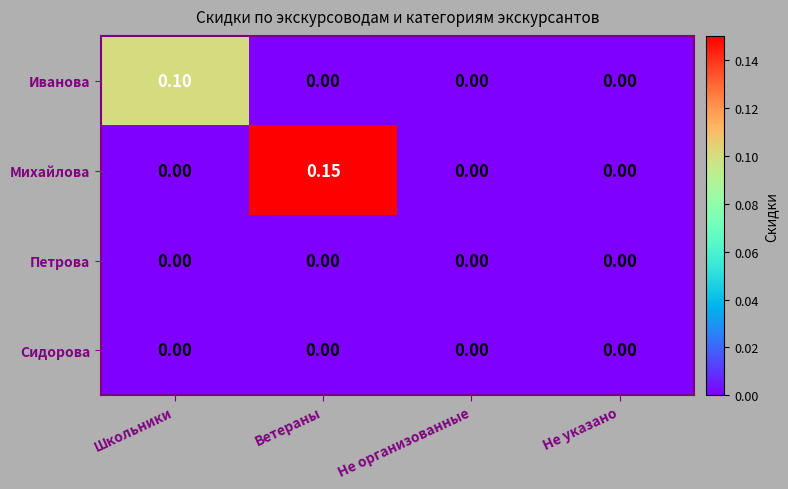

Between Школьники and Ветераны, which series saw the biggest shift?

Михайлова